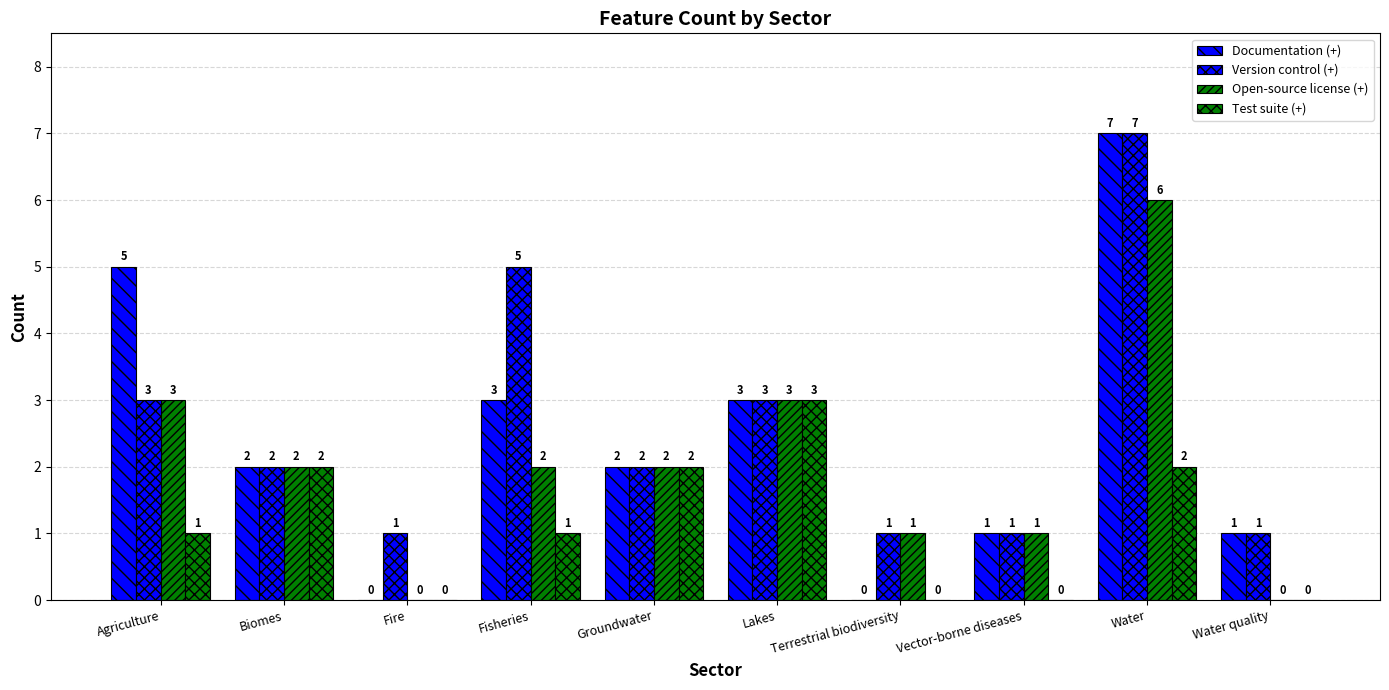

Are the bars horizontal?

No